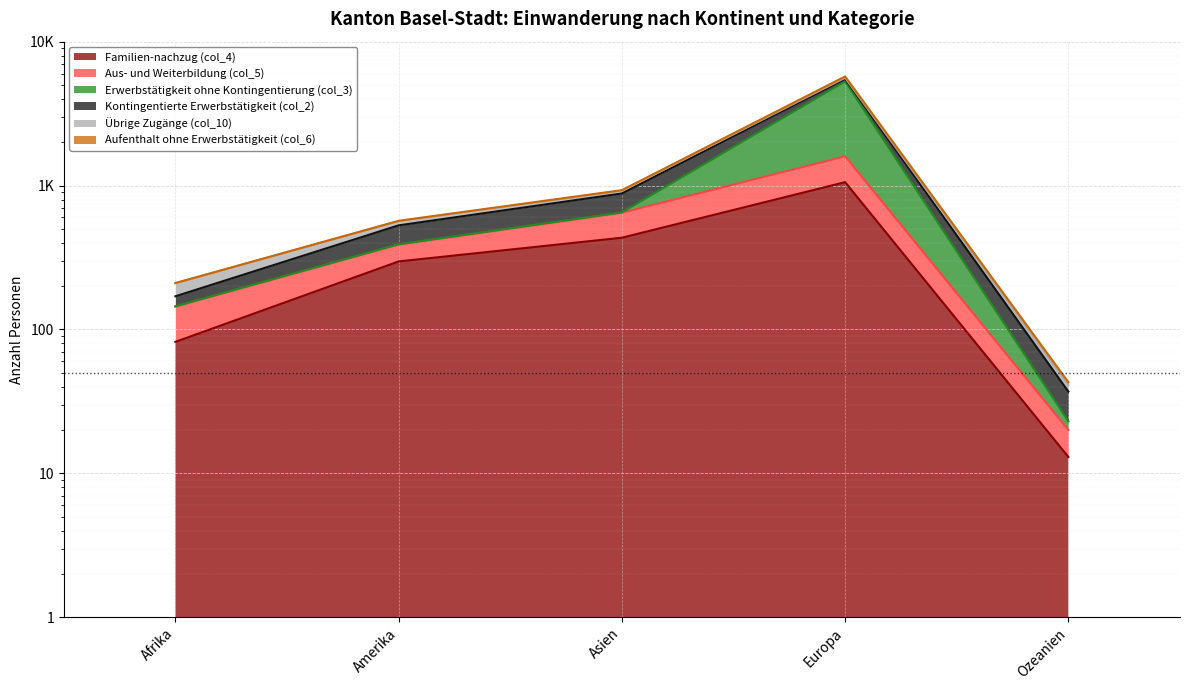

True or false: Familien-nachzug (col_4) has more than 0 points higher than both neighbors.

True